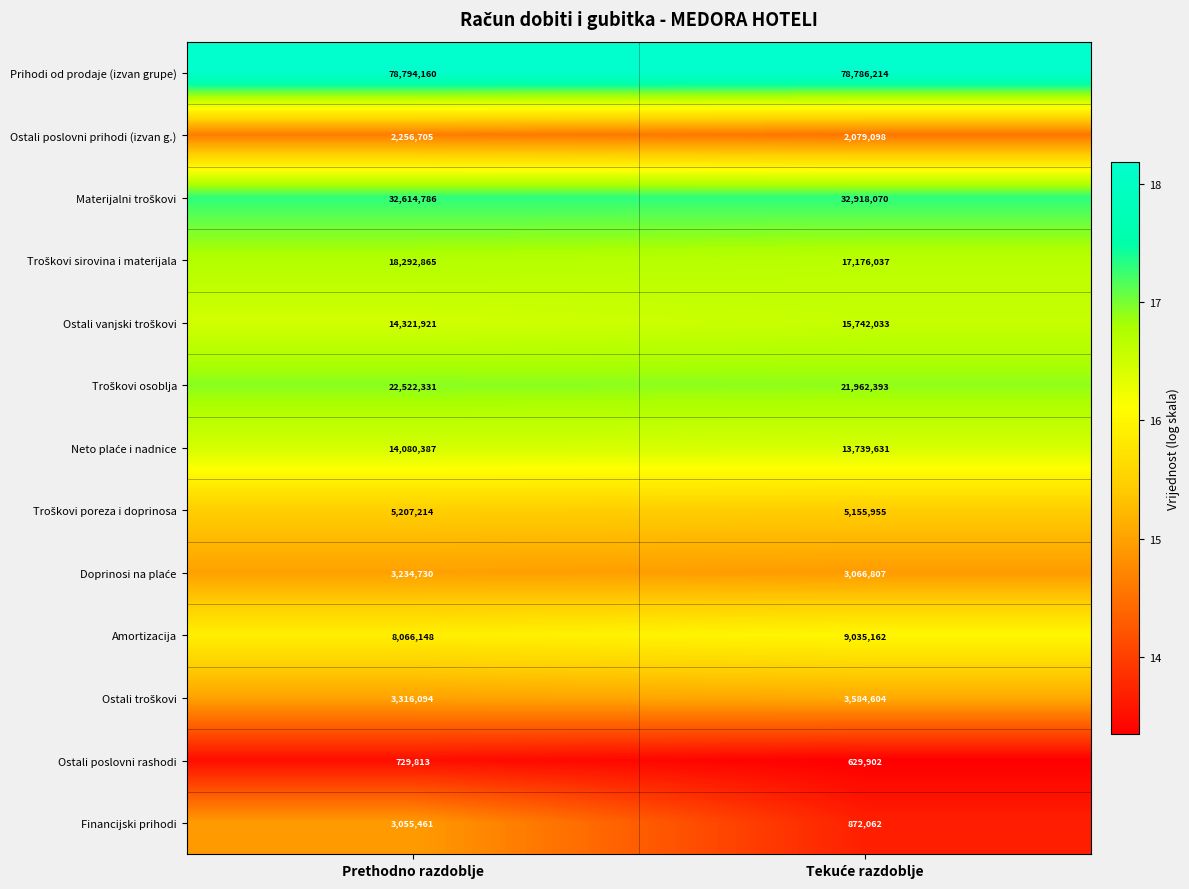

Where is Amortizacija nearest to the value 8550655?

Prethodno razdoblje